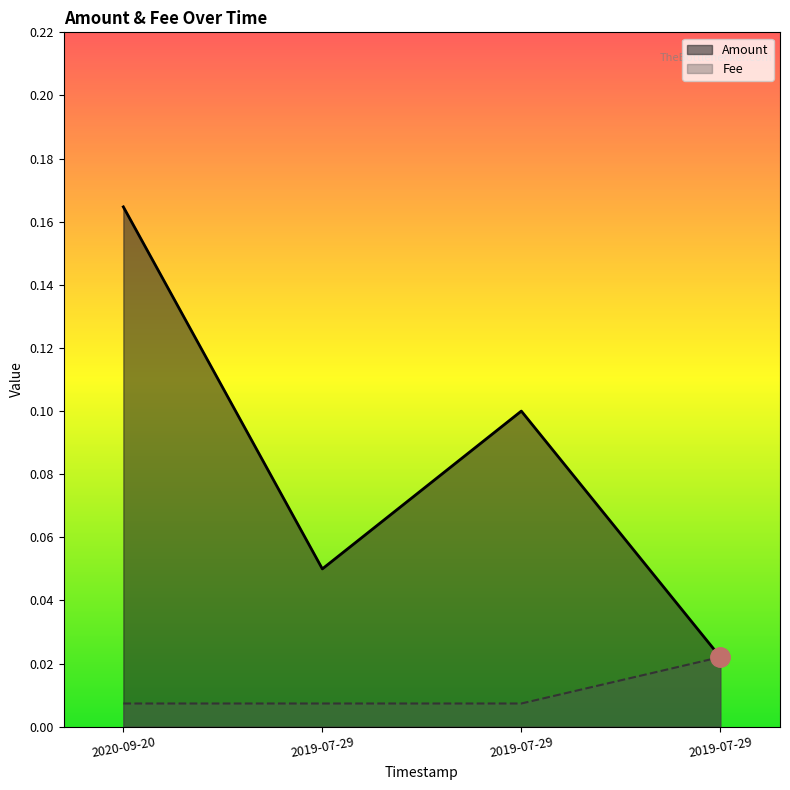

Which series has the largest range (max minus min)?

Amount